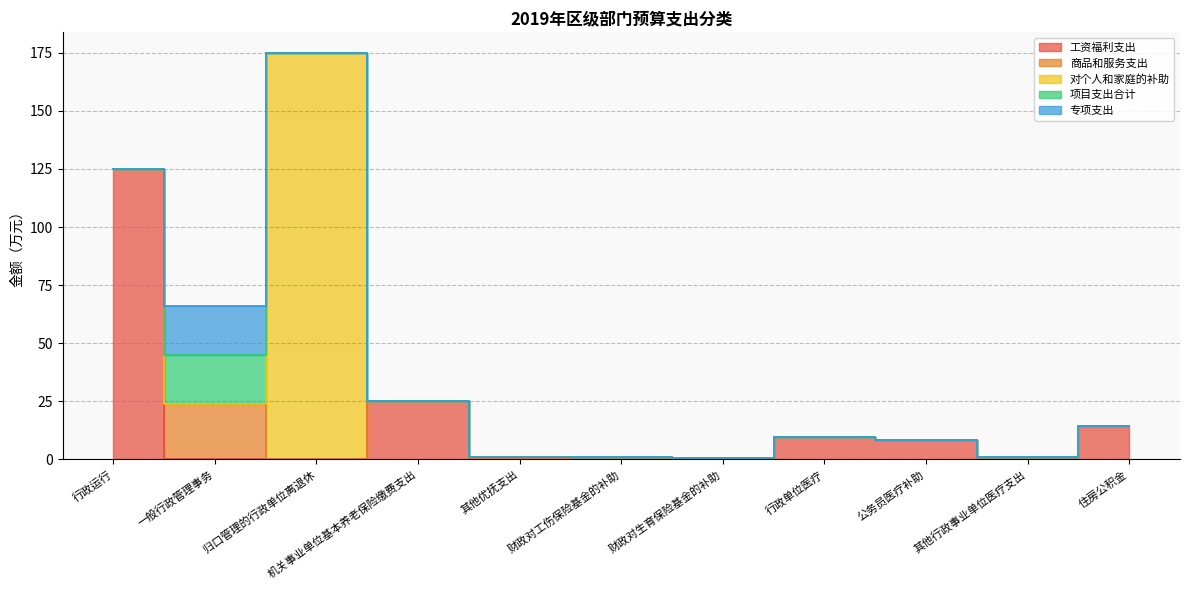

List the series in order of their peak value, highest first.

对个人和家庭的补助, 工资福利支出, 商品和服务支出, 项目支出合计, 专项支出